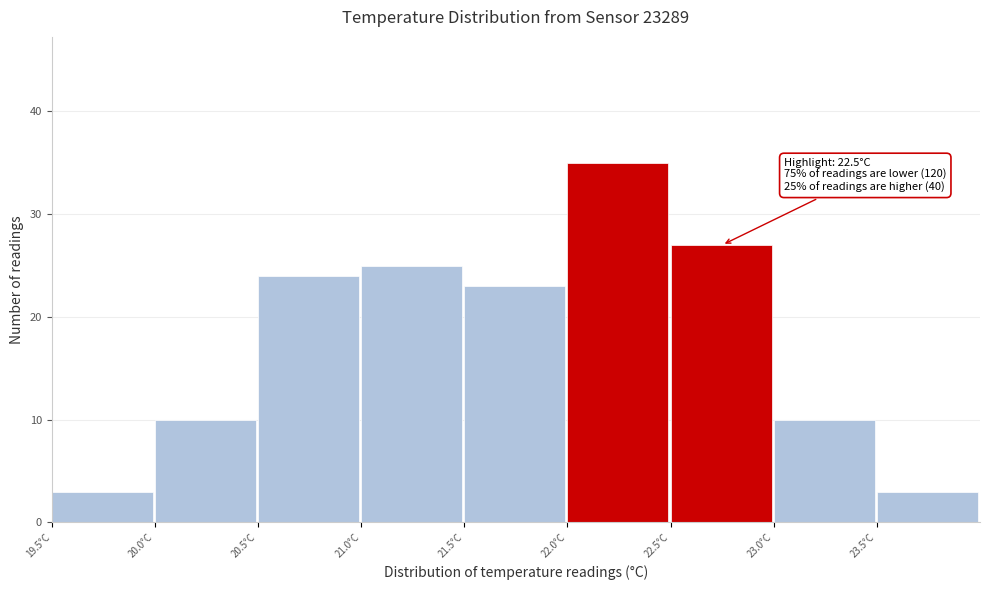

Over which range of the x-axis is the bar tallest?

22.0 to 22.5